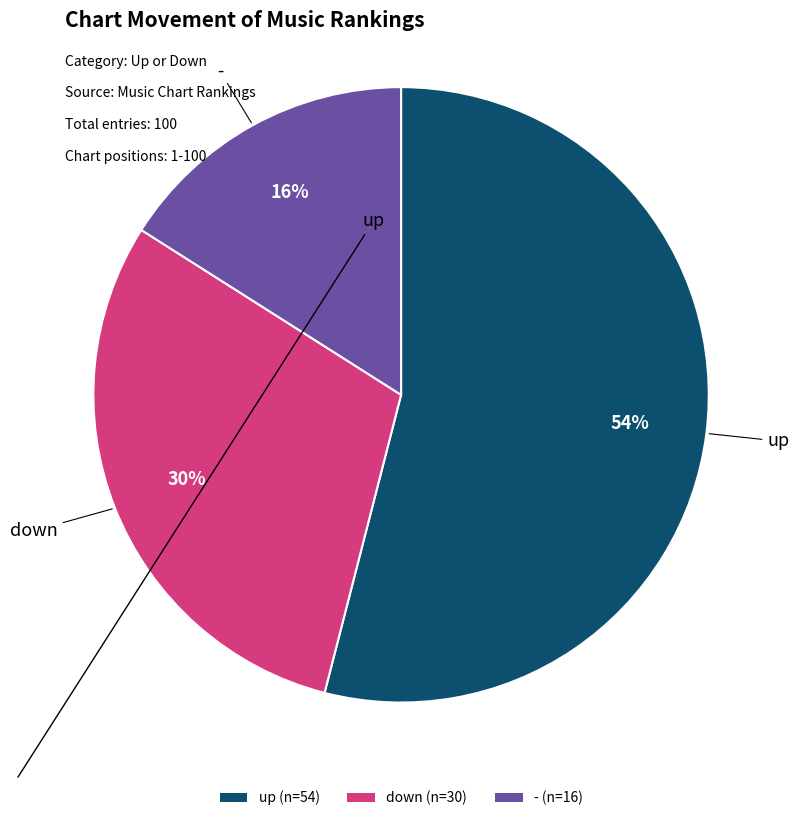

Combined, do up and down account for over 50%?

Yes